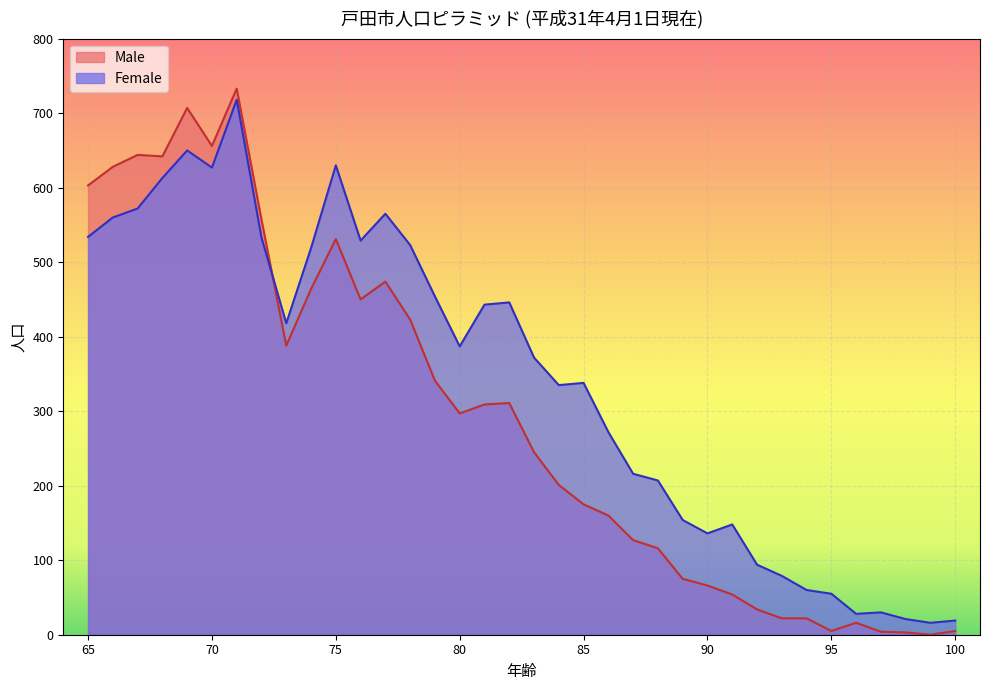

Reading left to right, transcribe all the data shown in this chart.

Male: 100=5	99=0	98=3	97=4	96=16	95=5	94=22	93=22	92=34	91=54	90=66	89=75	88=116	87=127	86=160	85=175	84=201	83=245	82=311	81=309	80=297	79=341	78=423	77=474	76=450	75=531	74=464	73=388	72=557	71=733	70=656	69=707	68=642	67=644	66=628	65=603
Female: 100=19	99=16	98=21	97=30	96=28	95=55	94=60	93=79	92=94	91=148	90=136	89=154	88=207	87=216	86=272	85=338	84=335	83=372	82=446	81=443	80=387	79=454	78=523	77=565	76=529	75=630	74=519	73=418	72=533	71=718	70=627	69=650	68=613	67=572	66=560	65=534